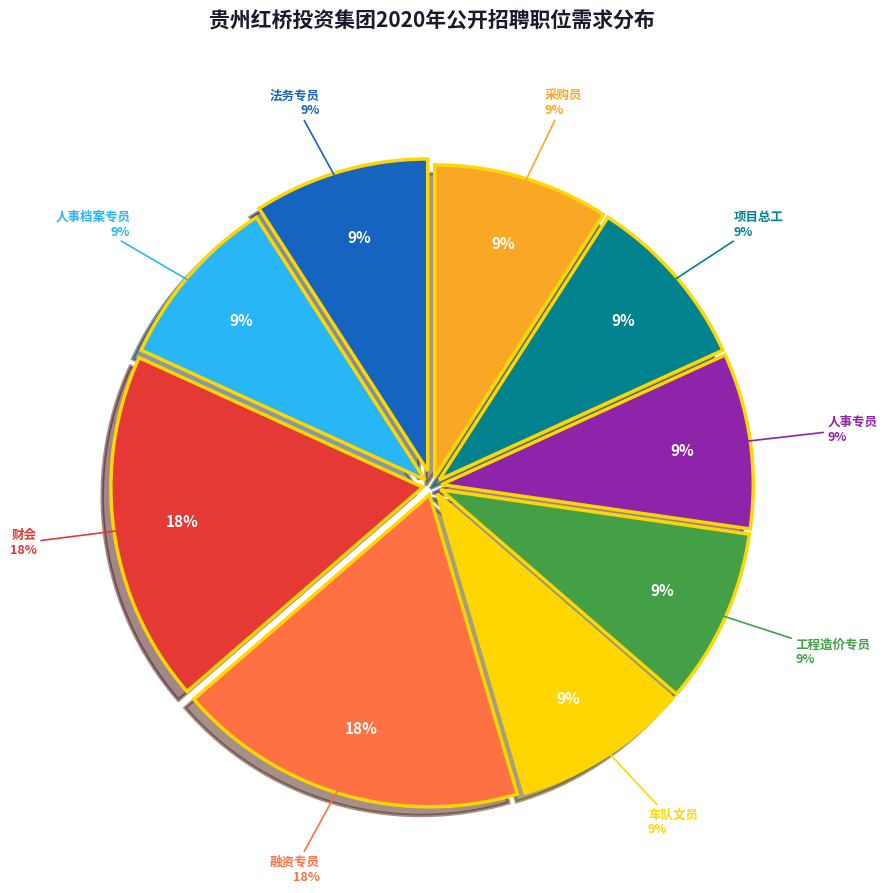

Is there any slice that represents more than half of the pie?

No